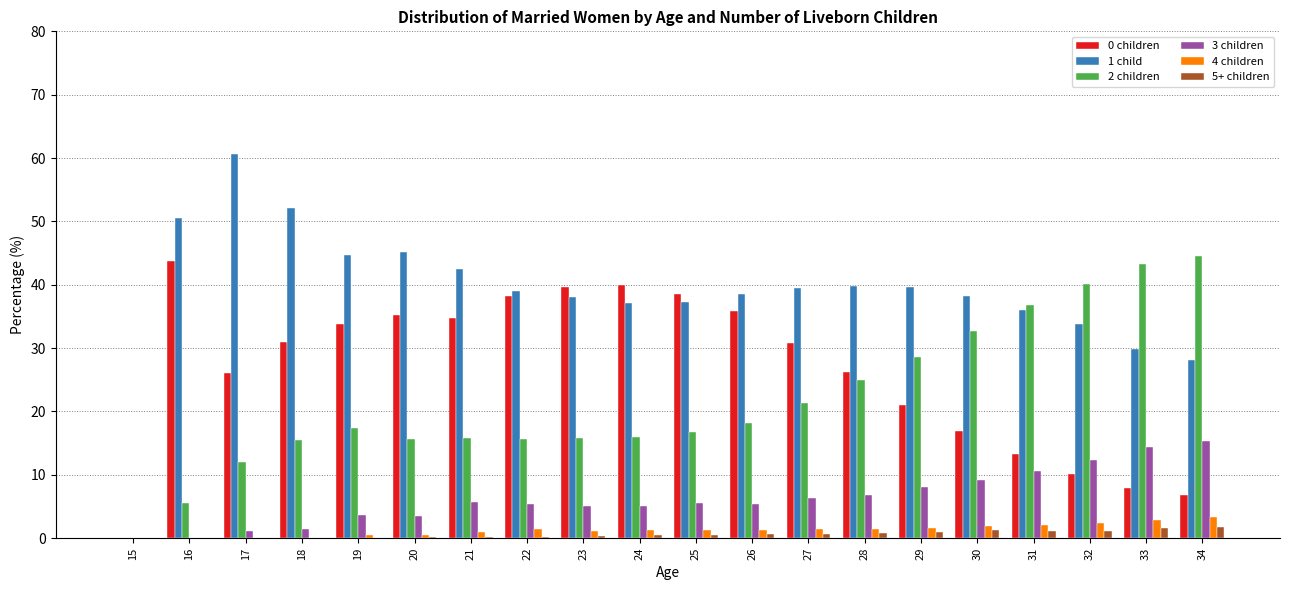

What is the highest value of the 3 children series?

15.3